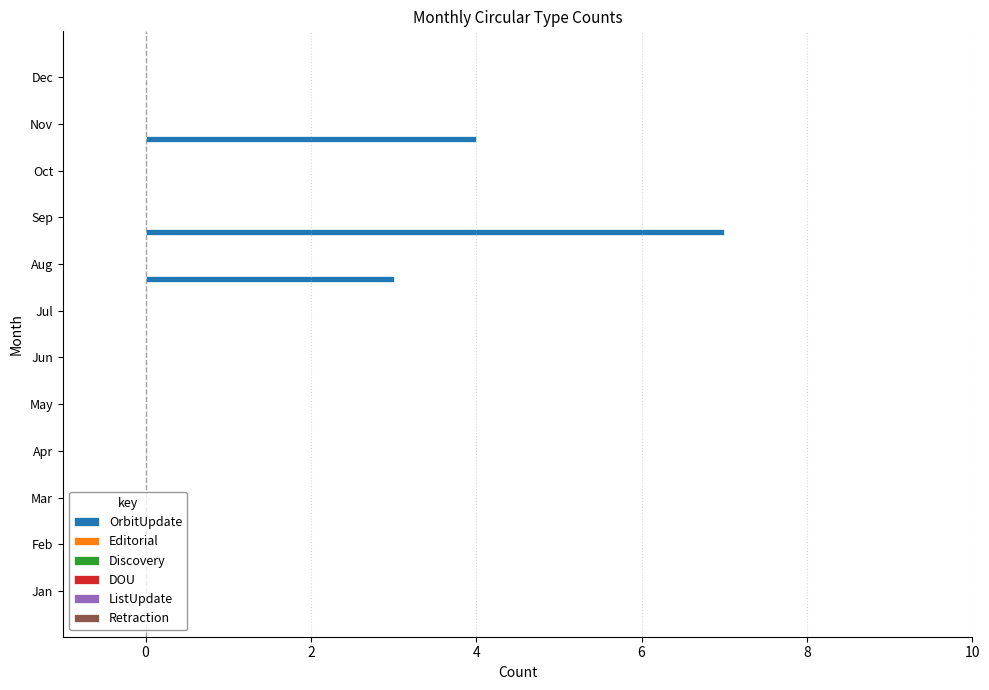

What is the greatest value displayed?

7